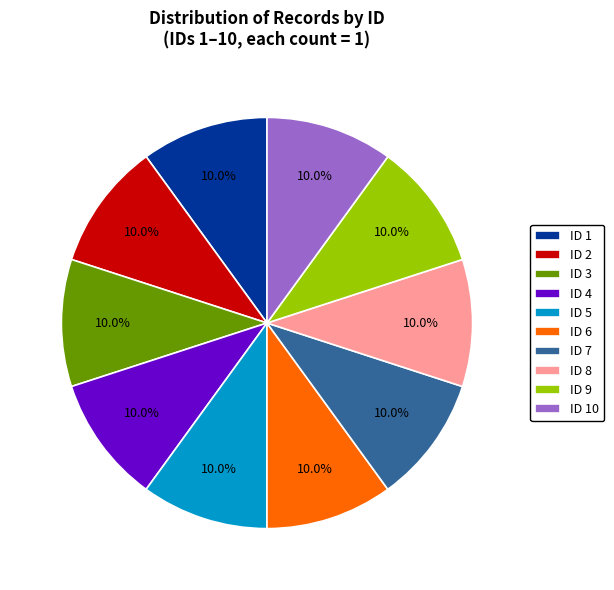

Does ID 8 represent more than half of the total?

No